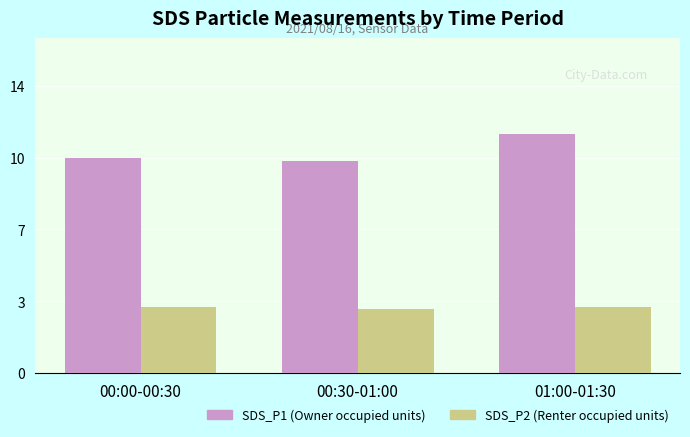

What is the lowest value of the SDS_P1 (Owner occupied units) series?

10.0